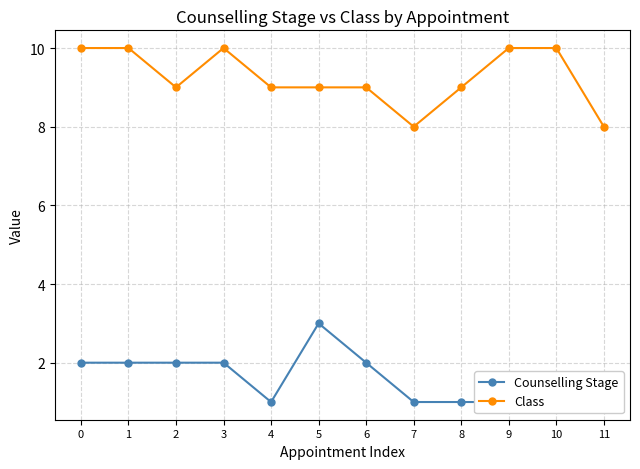

Where is the first local maximum for Counselling Stage?

5